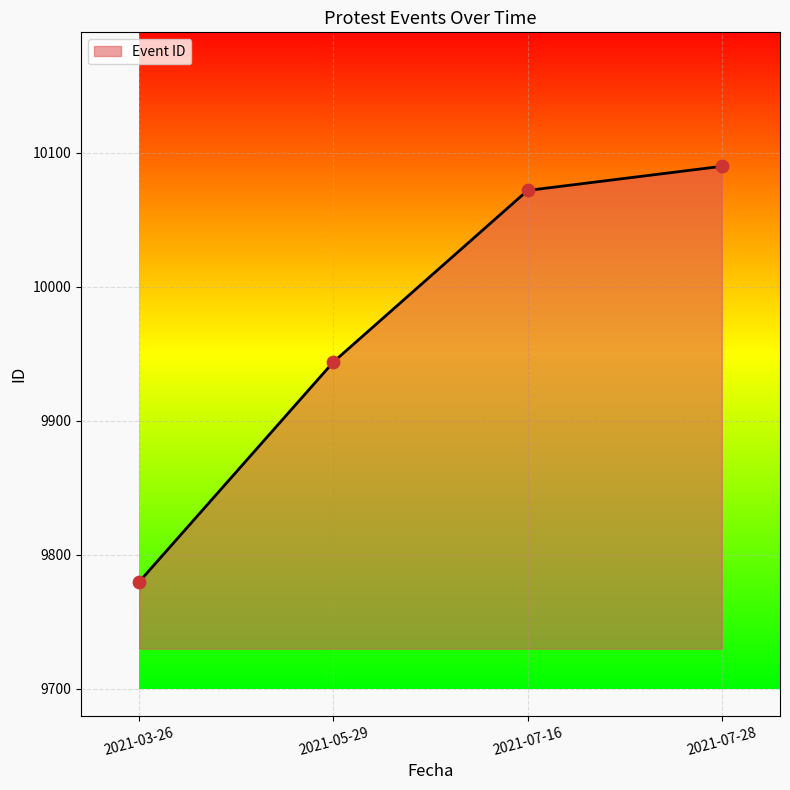

What is the ratio of the value at 2021-07-28 to the value at 2021-07-16?

1.0